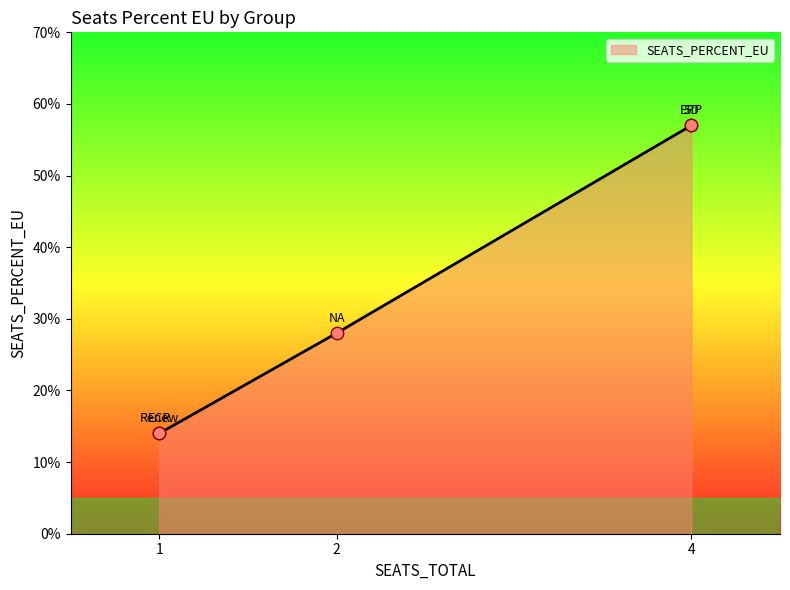

Between Renew and SD, which is larger?

SD